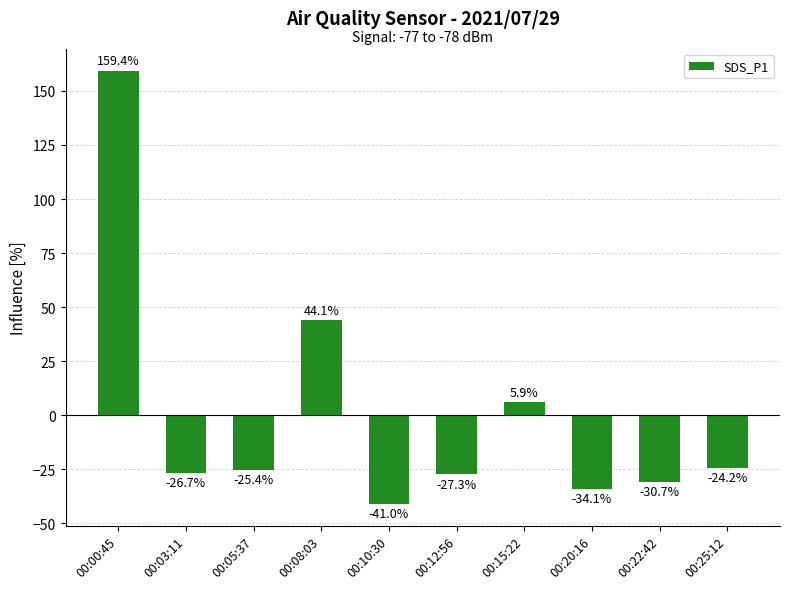

What is the greatest value displayed?

159.4